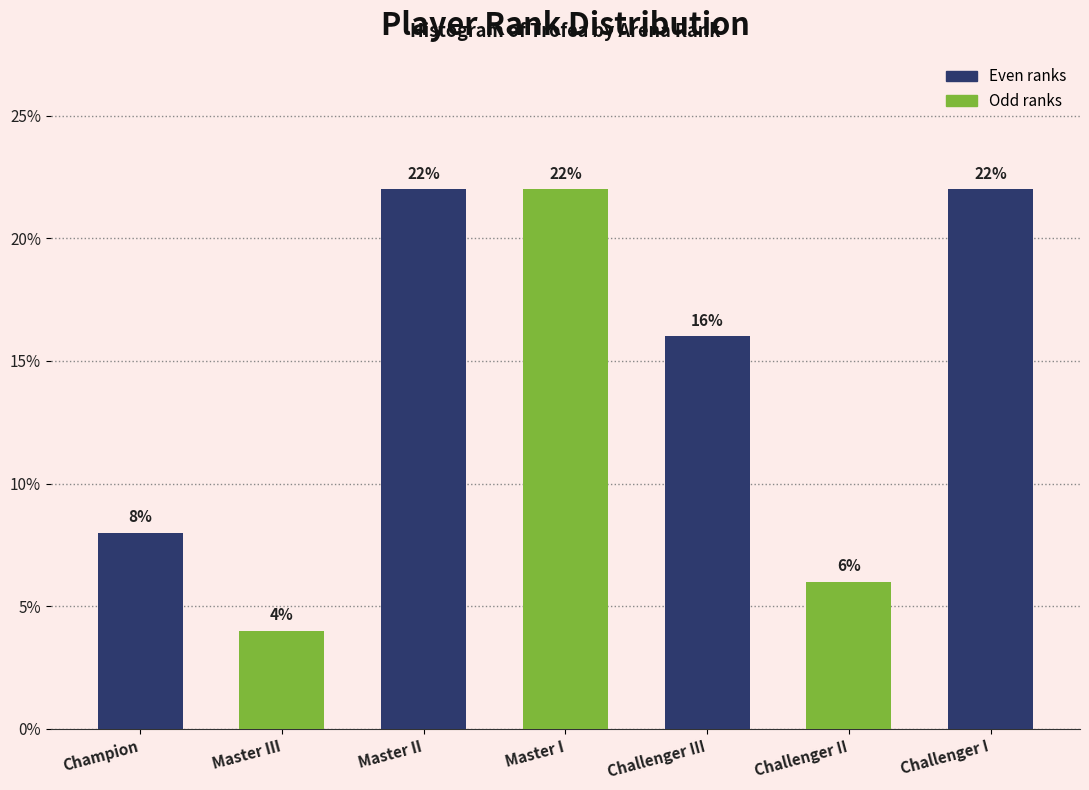

Reading right to left, list all the values displayed in this chart.

Challenger I=22	Challenger II=6	Challenger III=16	Master I=22	Master II=22	Master III=4	Champion=8